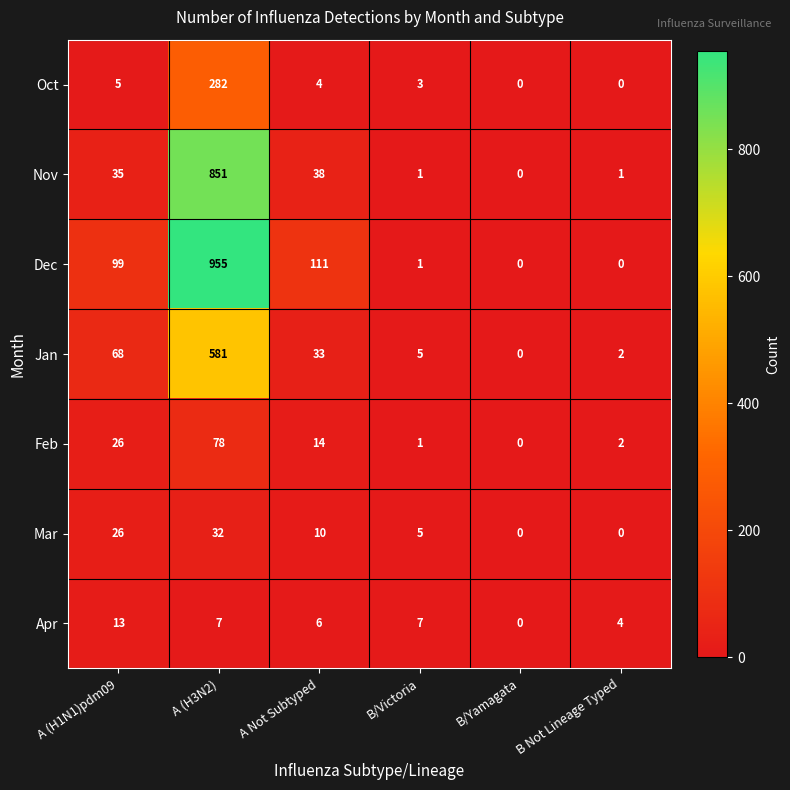

The Feb series shows 9 at A Not Subtyped. True or false?

False